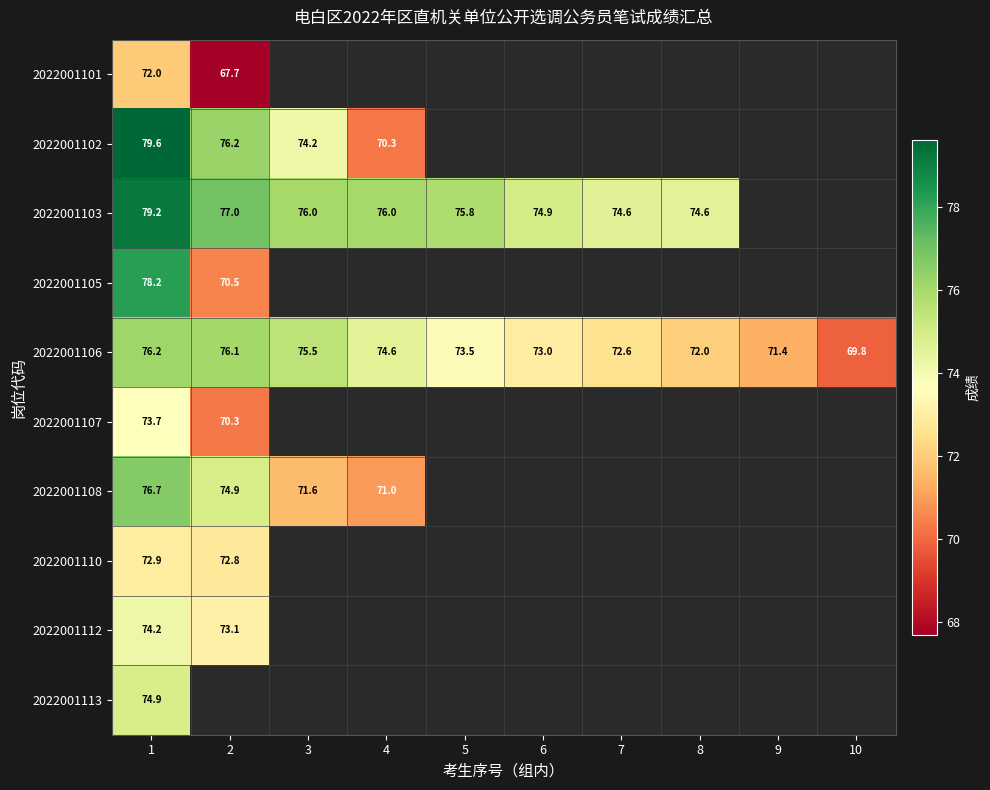

Which series changed the most between 3 and 10?

2022001106